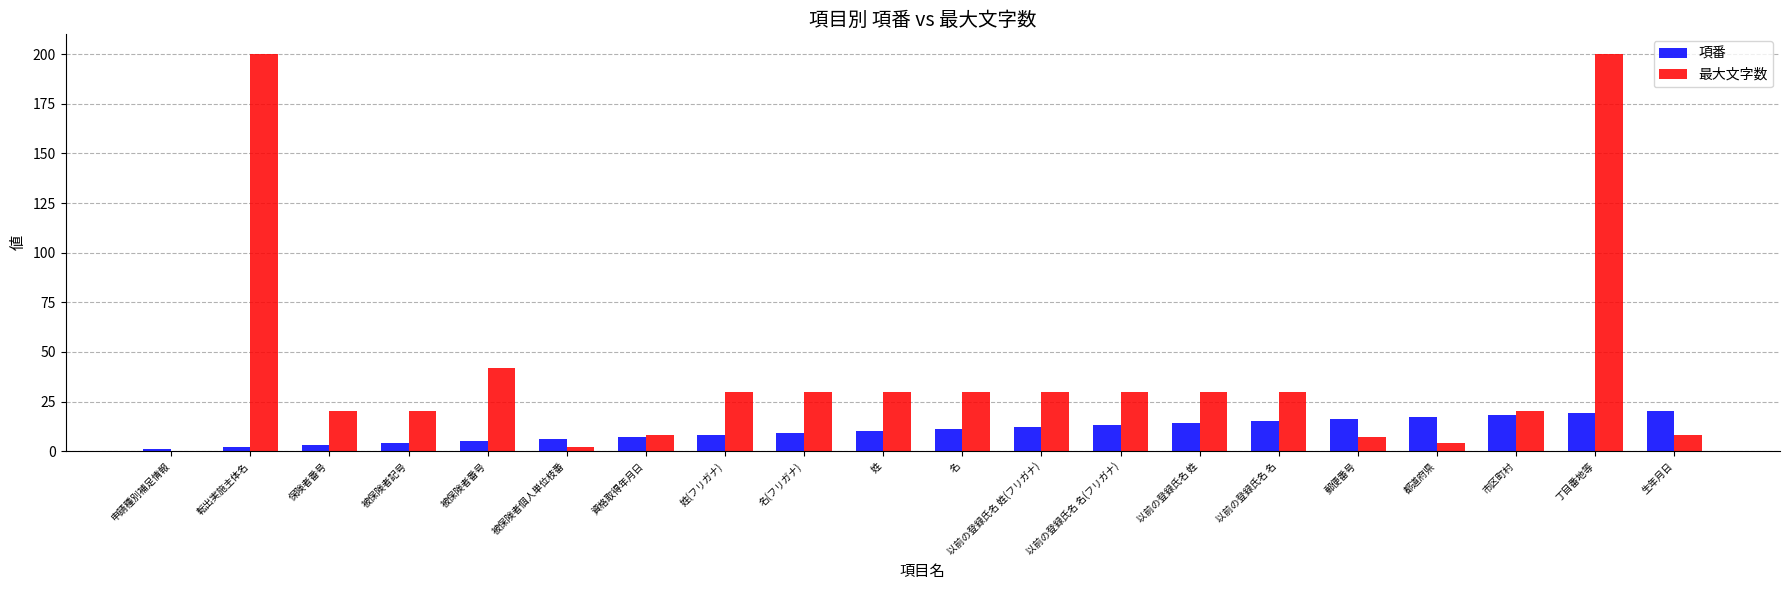

Reading left to right, what are all the values shown in this chart?

項番: 申請種別補足情報=1	転出実施主体名=2	保険者番号=3	被保険者記号=4	被保険者番号=5	被保険者個人単位枝番=6	資格取得年月日=7	姓(フリガナ)=8	名(フリガナ)=9	姓=10	名=11	以前の登録氏名 姓(フリガナ)=12	以前の登録氏名 名(フリガナ)=13	以前の登録氏名 姓=14	以前の登録氏名 名=15	郵便番号=16	都道府県=17	市区町村=18	丁目番地等=19	生年月日=20
最大文字数: 申請種別補足情報=0	転出実施主体名=200	保険者番号=20	被保険者記号=20	被保険者番号=42	被保険者個人単位枝番=2	資格取得年月日=8	姓(フリガナ)=30	名(フリガナ)=30	姓=30	名=30	以前の登録氏名 姓(フリガナ)=30	以前の登録氏名 名(フリガナ)=30	以前の登録氏名 姓=30	以前の登録氏名 名=30	郵便番号=7	都道府県=4	市区町村=20	丁目番地等=200	生年月日=8